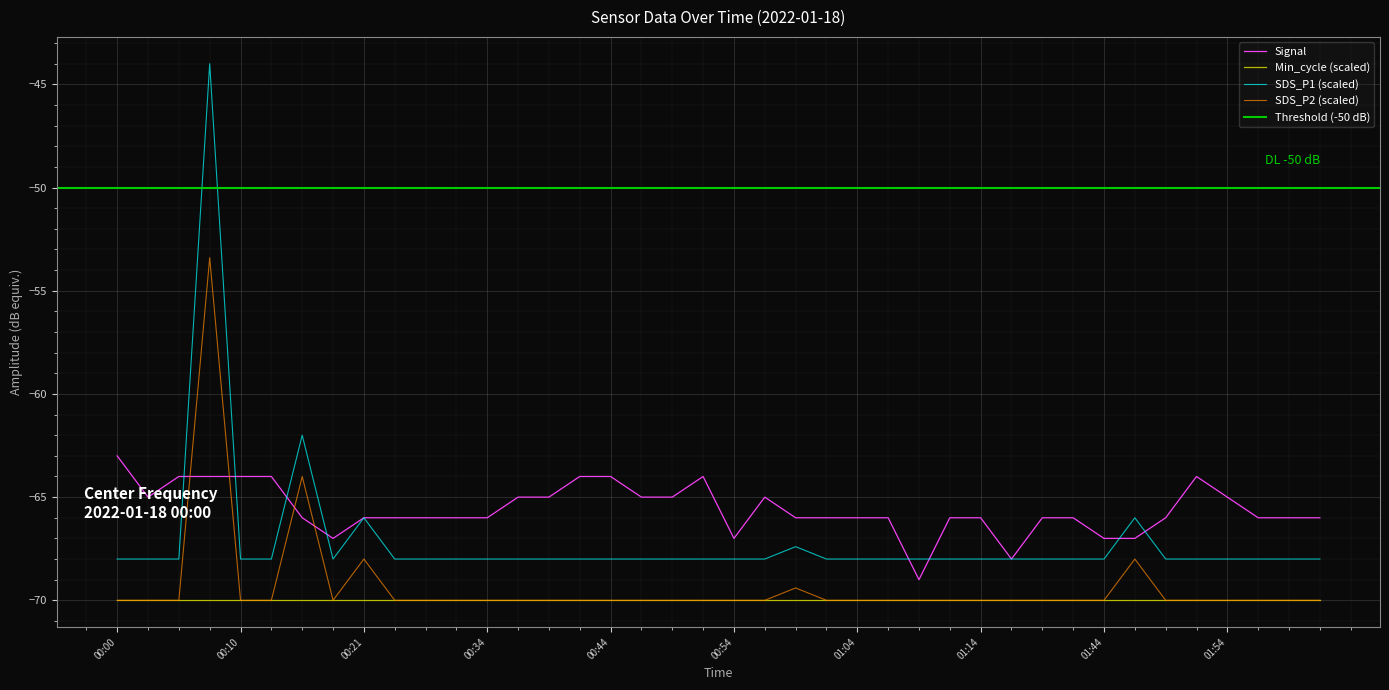

Is it true that Signal equals -66.0 at 00:28?

True